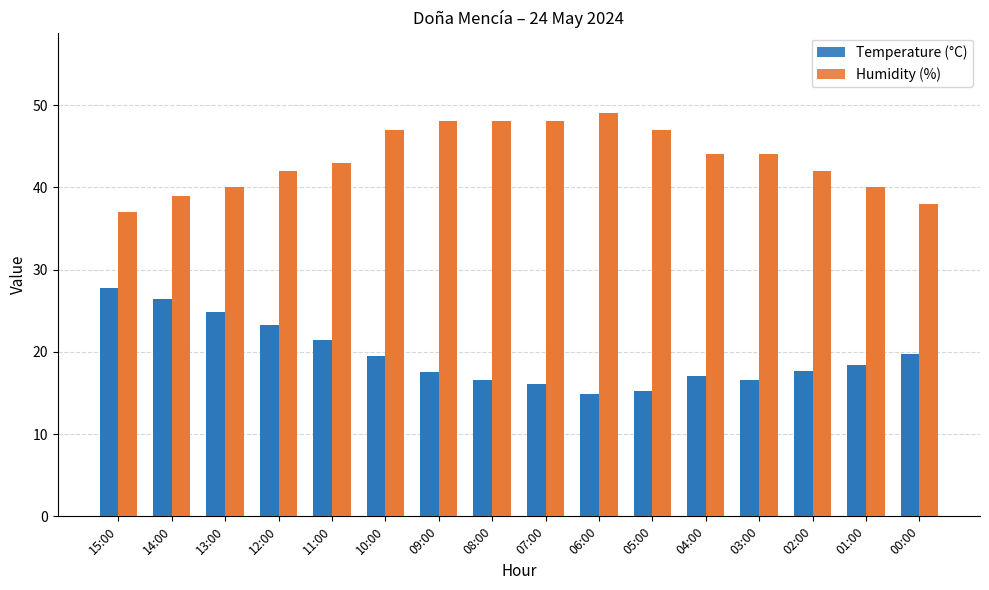

The Humidity (%) series shows 22.1 at 00:00. True or false?

False